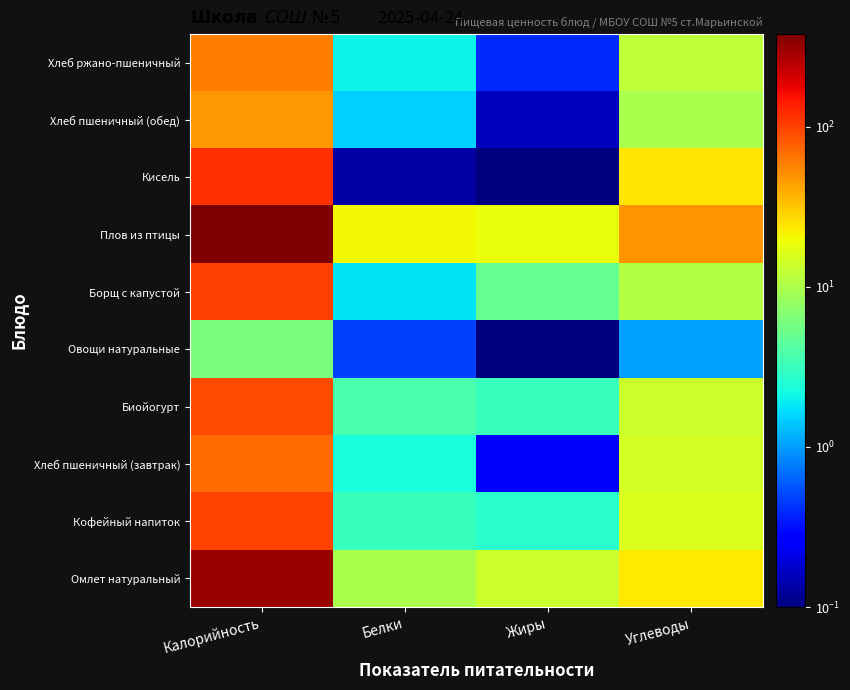

What is the total value across all series at Белки?

45.7